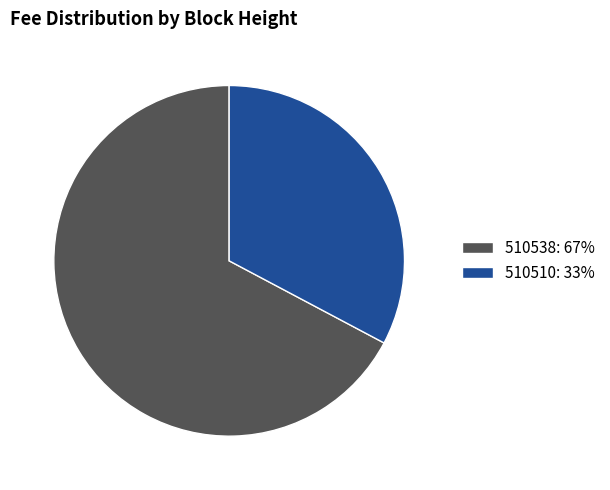

Is it true that 510510 is 33% of the pie?

True